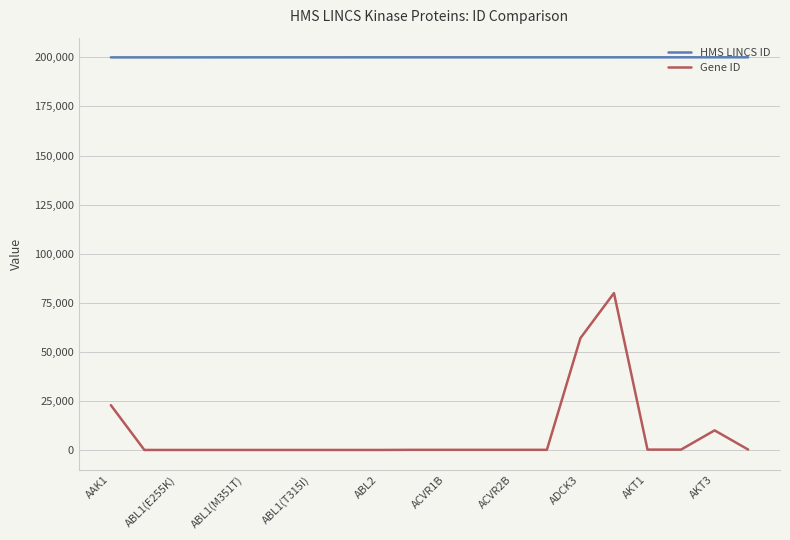

Rank the series by their average value, from highest to lowest.

HMS LINCS ID, Gene ID